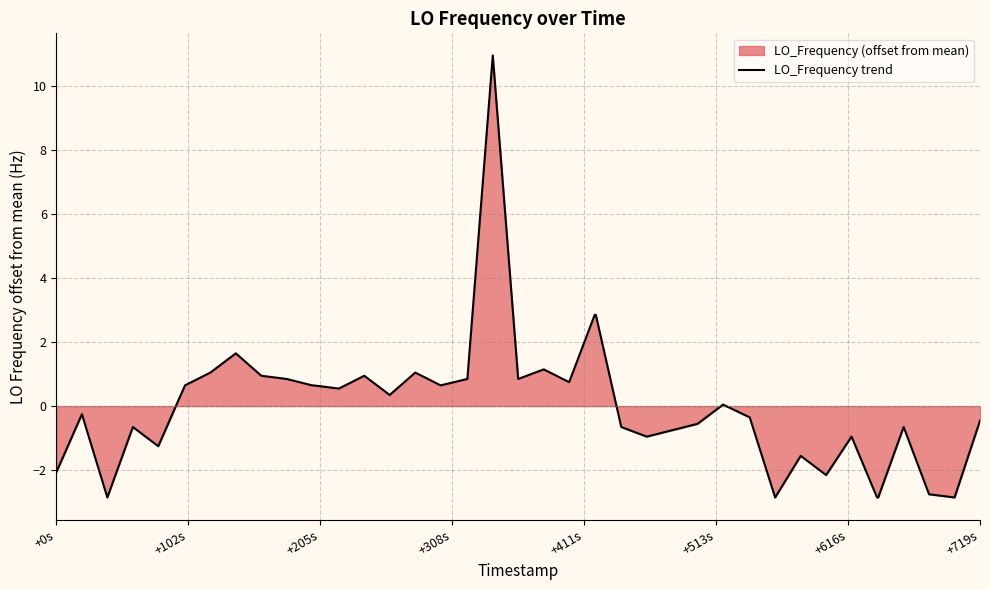

What is the difference between the maximum and minimum values?

13.8